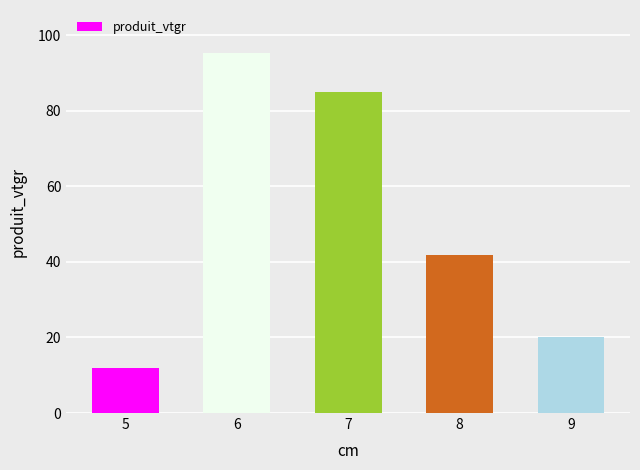

What is the value of the 2nd bar from the left?

95.2